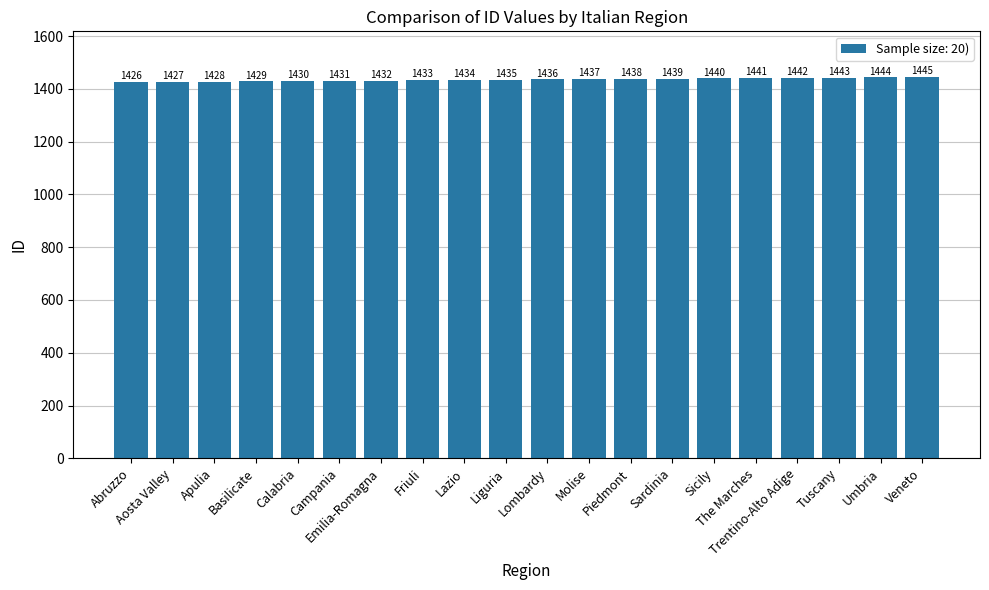

How many bars are there in total?

20